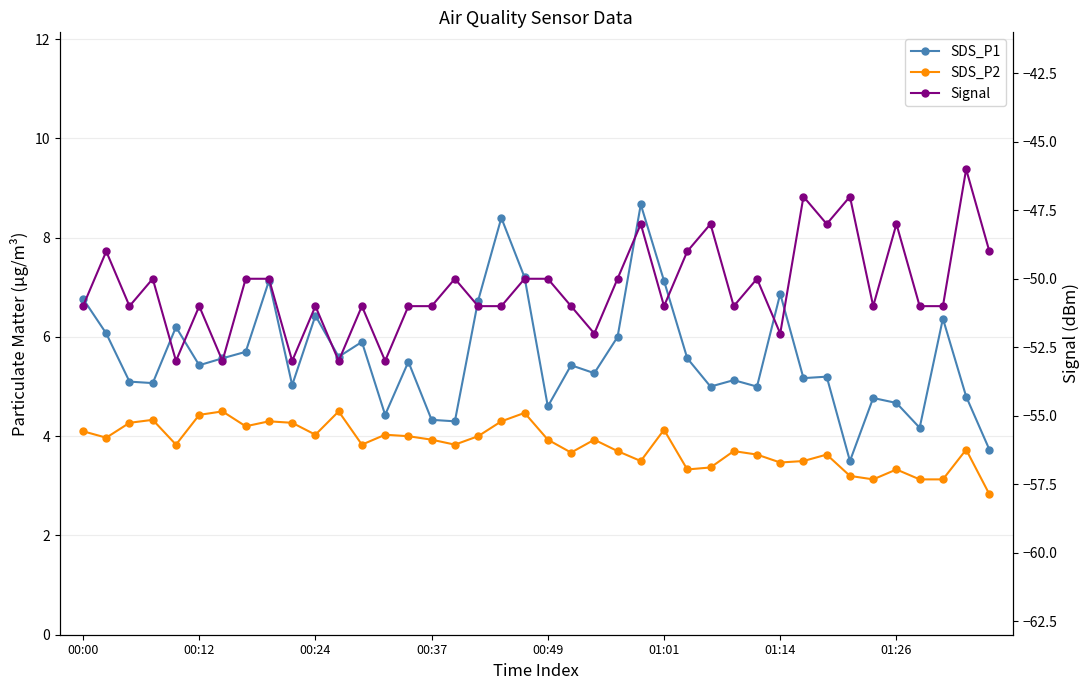

Reading right to left, what are all the values shown in this chart?

SDS_P1: 3.7	4.8	6.4	4.2	4.7	4.8	3.5	5.2	5.2	6.9	5.0	5.1	5.0	5.6	7.1	8.7	6.0	5.3	5.4	4.6	7.2	8.4	6.7	4.3	4.3	5.5	4.4	5.9	5.6	6.4	5.0	7.1	5.7	5.6	5.4	6.2	5.1	5.1	6.1	6.8
SDS_P2: 2.8	3.7	3.1	3.1	3.3	3.1	3.2	3.6	3.5	3.5	3.6	3.7	3.4	3.3	4.1	3.5	3.7	3.9	3.7	3.9	4.5	4.3	4.0	3.8	3.9	4.0	4.0	3.8	4.5	4.0	4.3	4.3	4.2	4.5	4.4	3.8	4.3	4.3	4.0	4.1
Signal: -49.0	-46.0	-51.0	-51.0	-48.0	-51.0	-47.0	-48.0	-47.0	-52.0	-50.0	-51.0	-48.0	-49.0	-51.0	-48.0	-50.0	-52.0	-51.0	-50.0	-50.0	-51.0	-51.0	-50.0	-51.0	-51.0	-53.0	-51.0	-53.0	-51.0	-53.0	-50.0	-50.0	-53.0	-51.0	-53.0	-50.0	-51.0	-49.0	-51.0